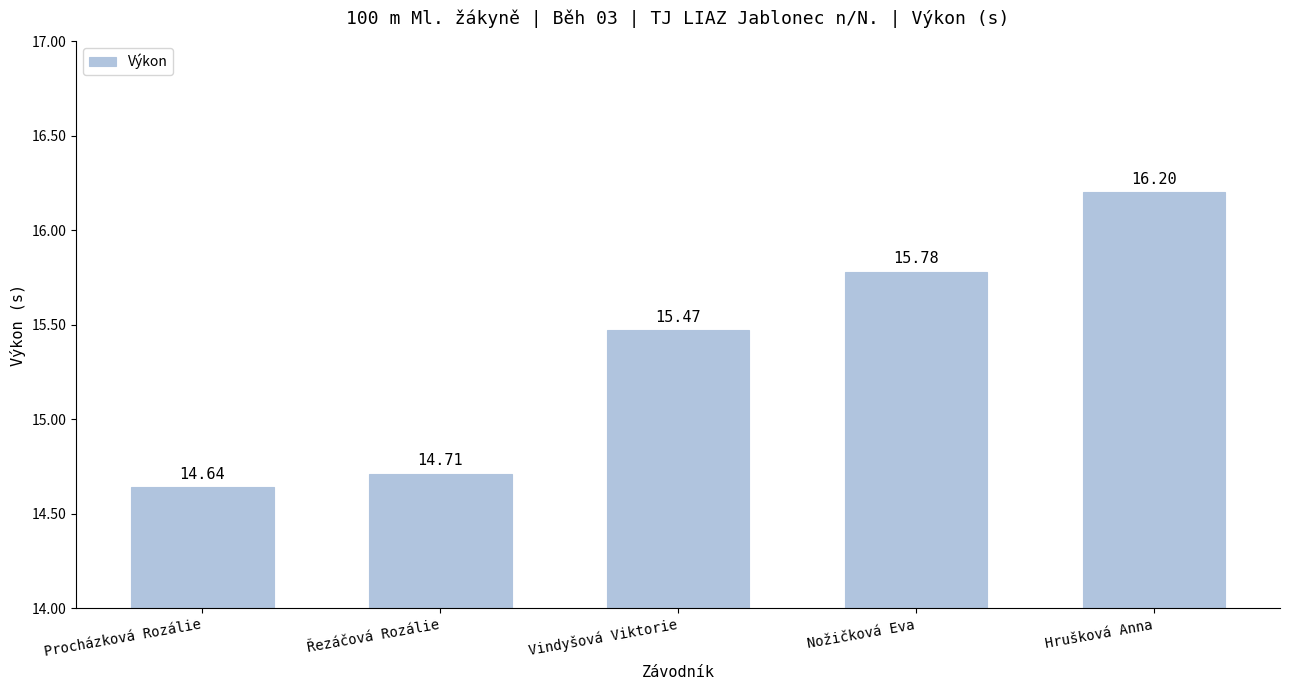

How many bars are there in total?

5